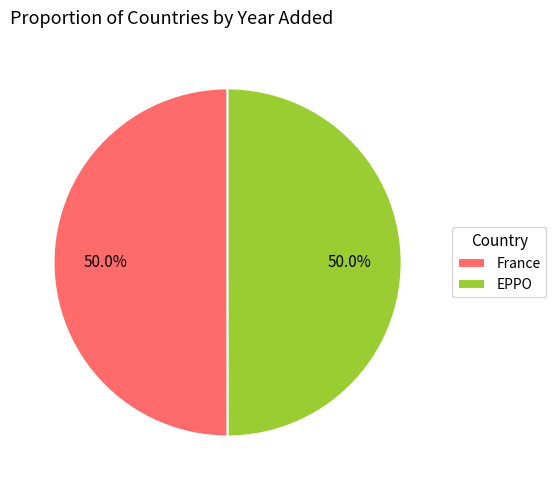

Approximately how many times larger is the value at France compared to EPPO?

1.0